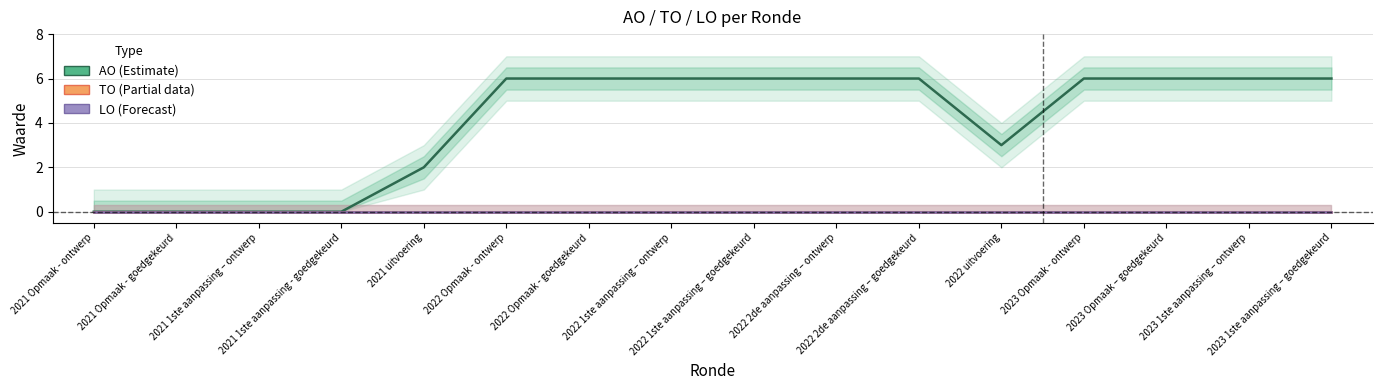

What are all the series names shown in the legend?

AO (Estimate), TO (Partial data), LO (Forecast)